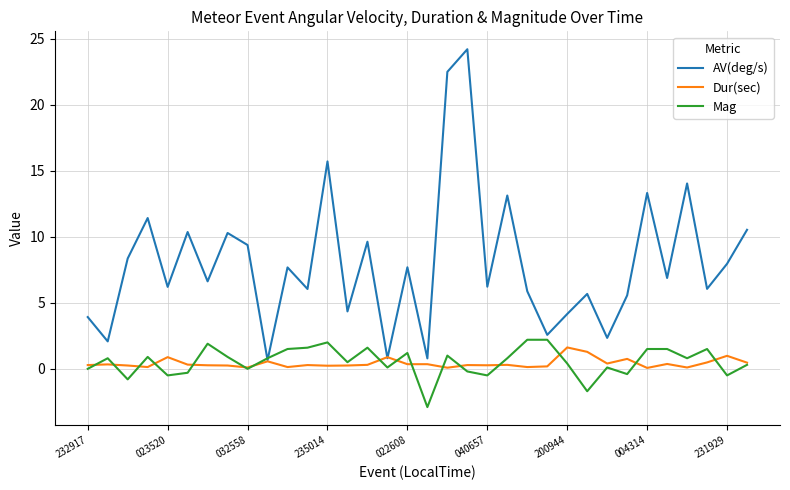

Which series has the largest total across all categories?

AV(deg/s)